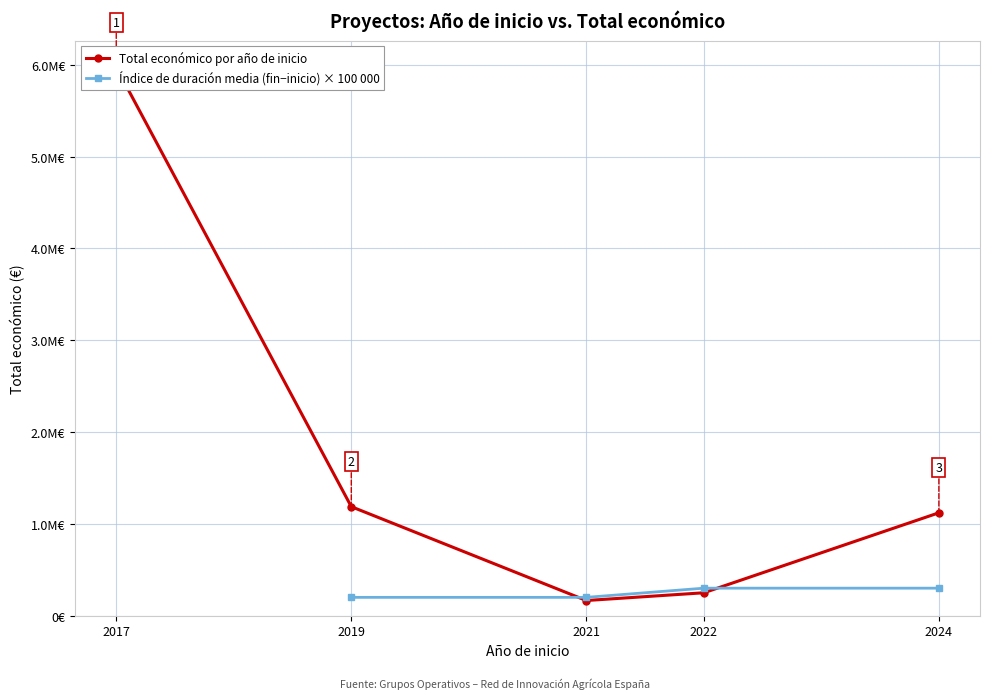

Where does the Año de finalización series first go above 2023?

2024